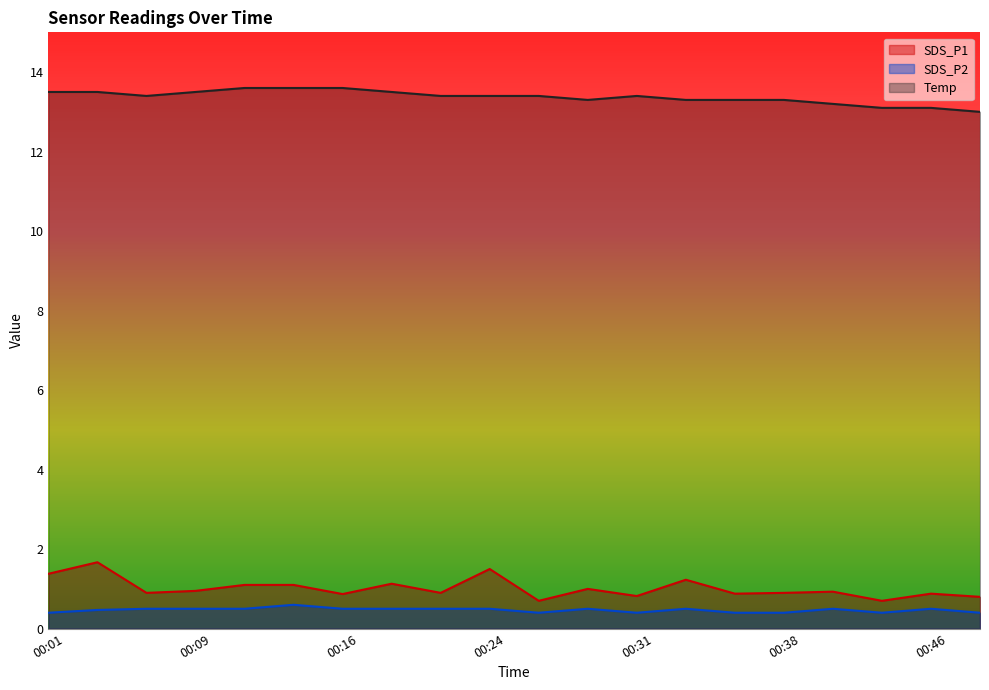

What is the value of the SDS_P1 point at the 10th from the left?

1.5